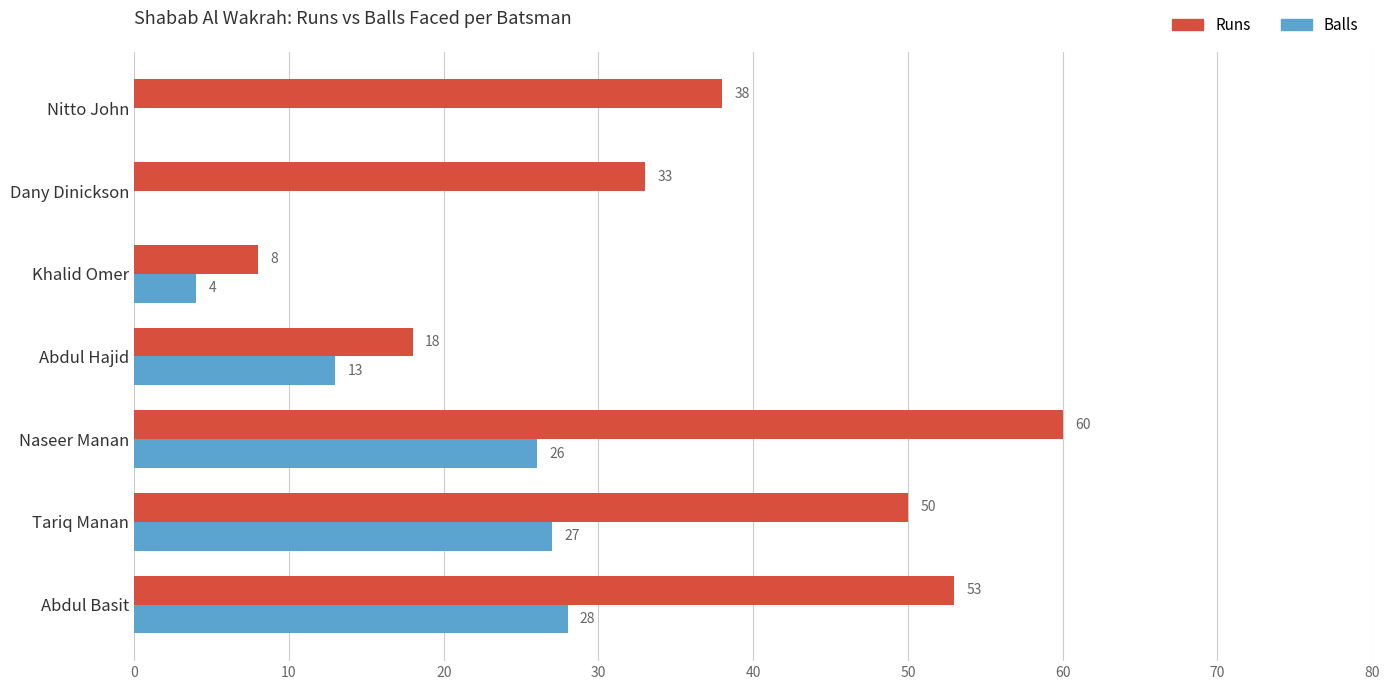

Count the number of categories in the chart.

7